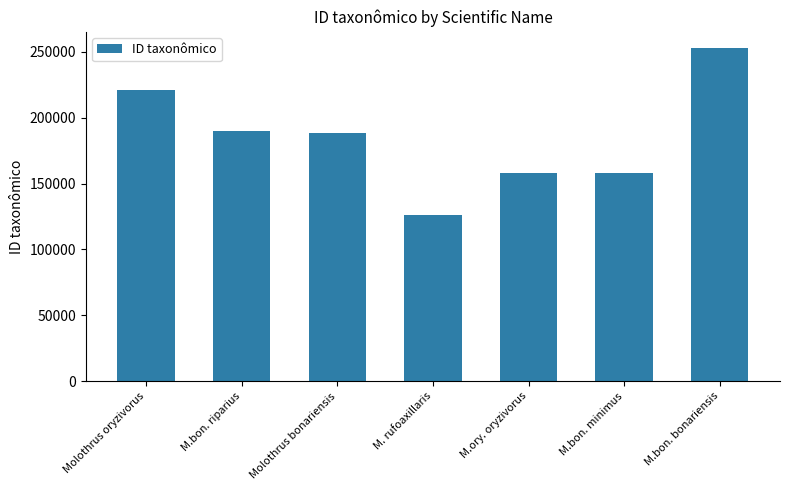

What is the difference between the maximum and minimum values?

126189